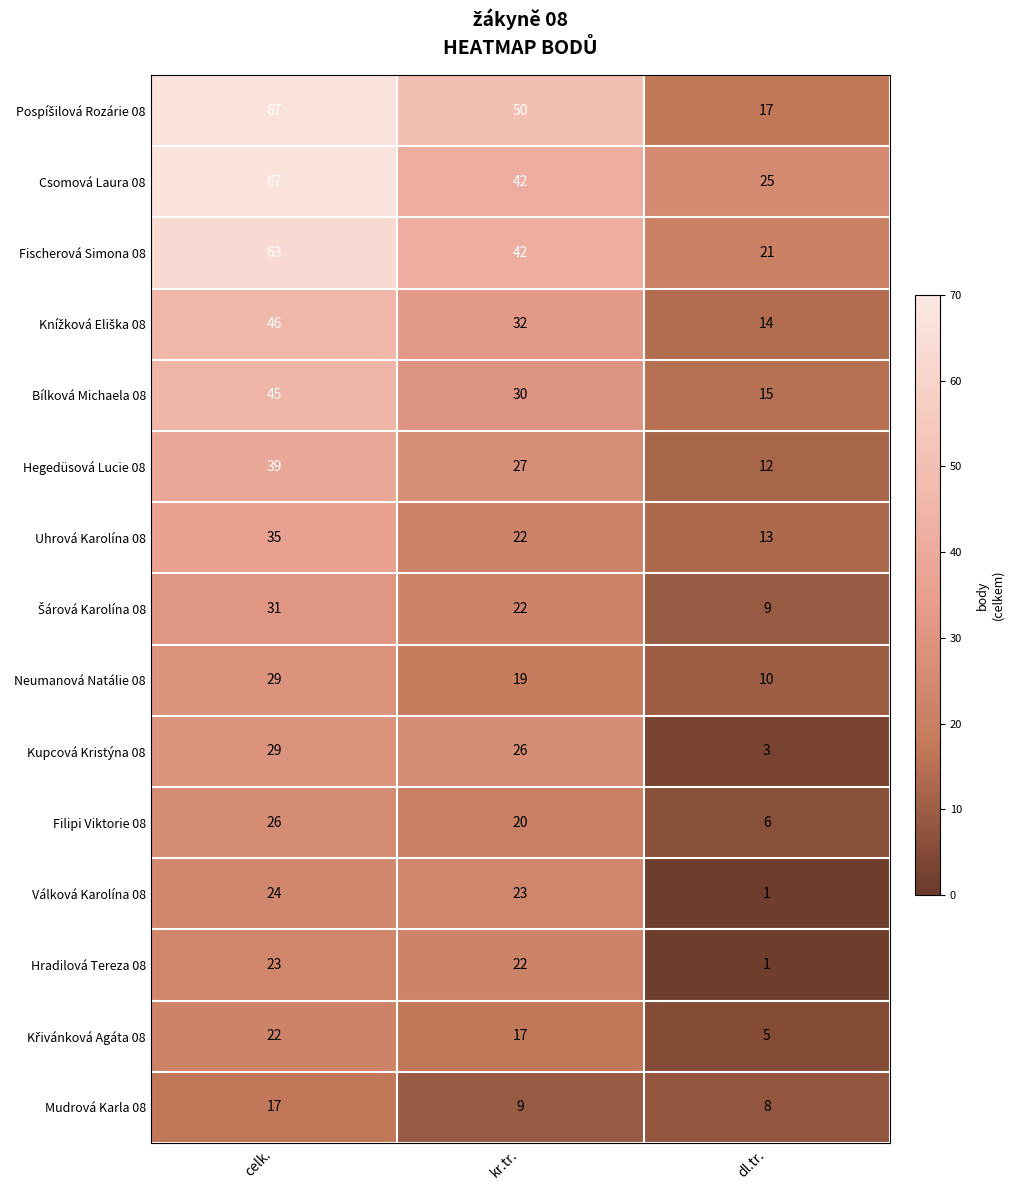

What is the total value across all series at celk.?

563